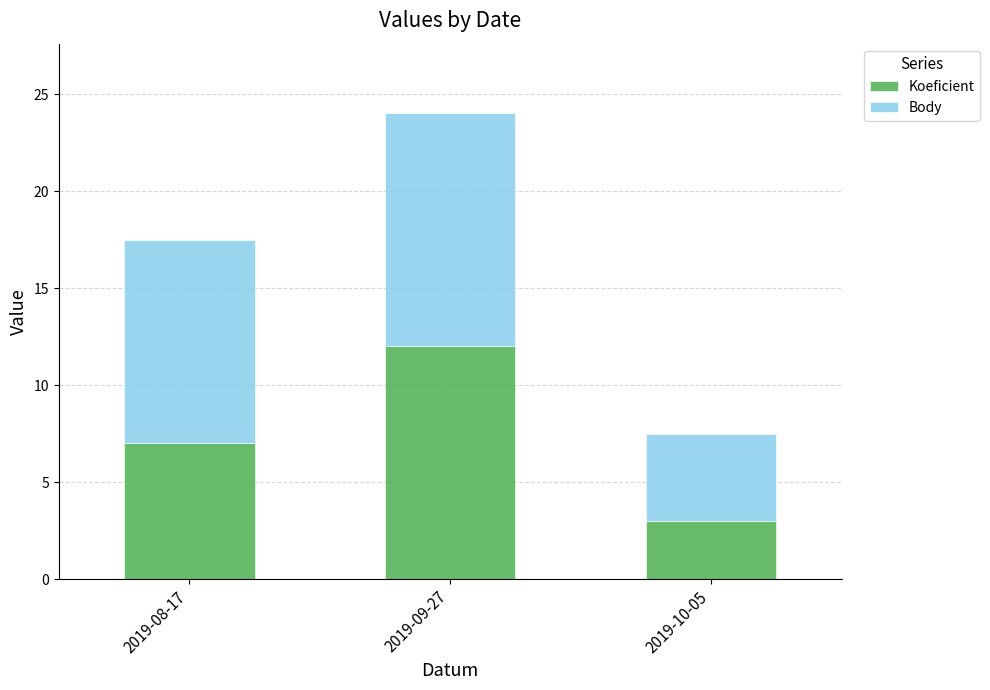

The value of Koeficient at 2019-10-05 is 1.5. True or false?

False